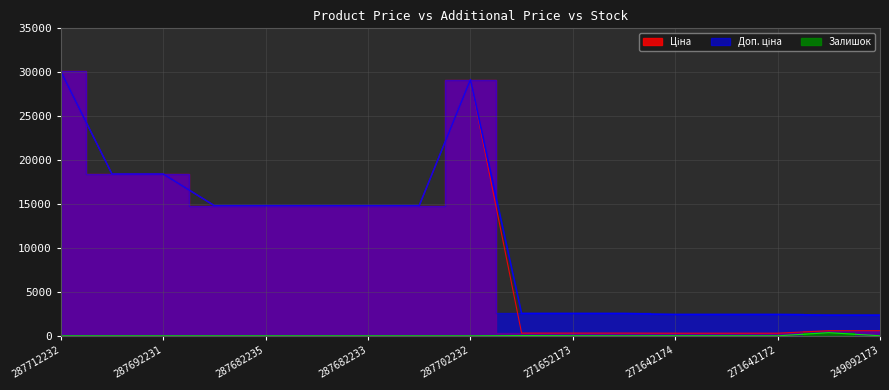

Reading right to left, transcribe all the data shown in this chart.

Ціна: 591.6	591.6	304.1	304.1	304.1	318.3	318.3	318.3	29152.3	14817.6	14817.6	14817.6	14817.6	14817.6	18420.9	18420.9	30102.8
Доп. ціна: 2366.5	2366.5	2432.8	2432.8	2432.8	2546.4	2546.4	2546.4	29152.3	14817.6	14817.6	14817.6	14817.6	14817.6	18420.9	18420.9	30102.8
Залишок: 14.0	365.0	5.0	10.0	14.0	5.0	15.0	38.0	0.0	0.0	0.0	0.0	0.0	0.0	0.0	0.0	0.0